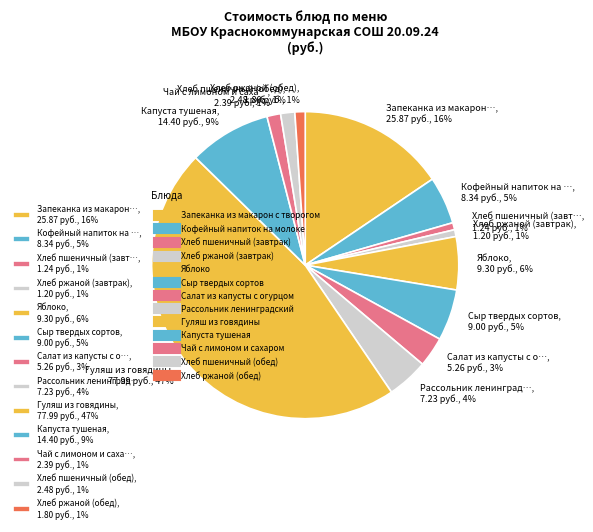

True or false: Сыр твердых сортов, 9.00 руб., 5% accounts for 5% of the total.

True